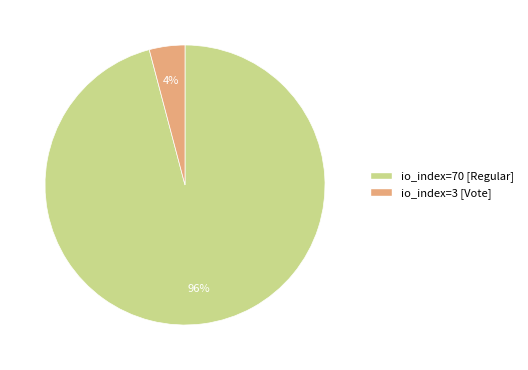

To the nearest percent, what is the difference between the largest and smallest slice percentages?

92%